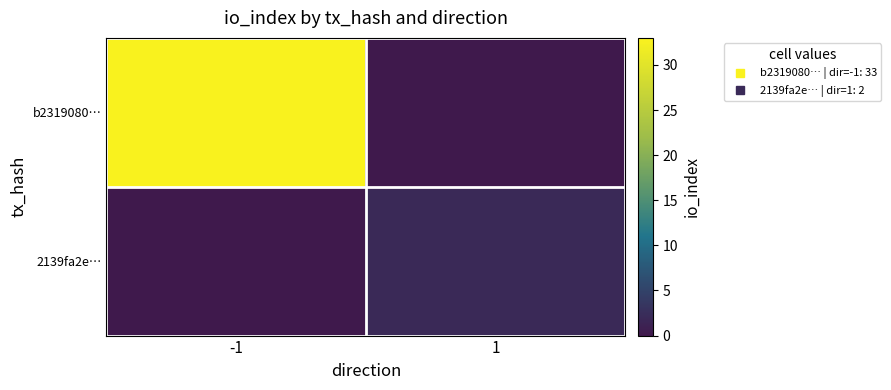

Rank the series by their maximum value, from lowest to highest.

2139fa2e…, b2319080…